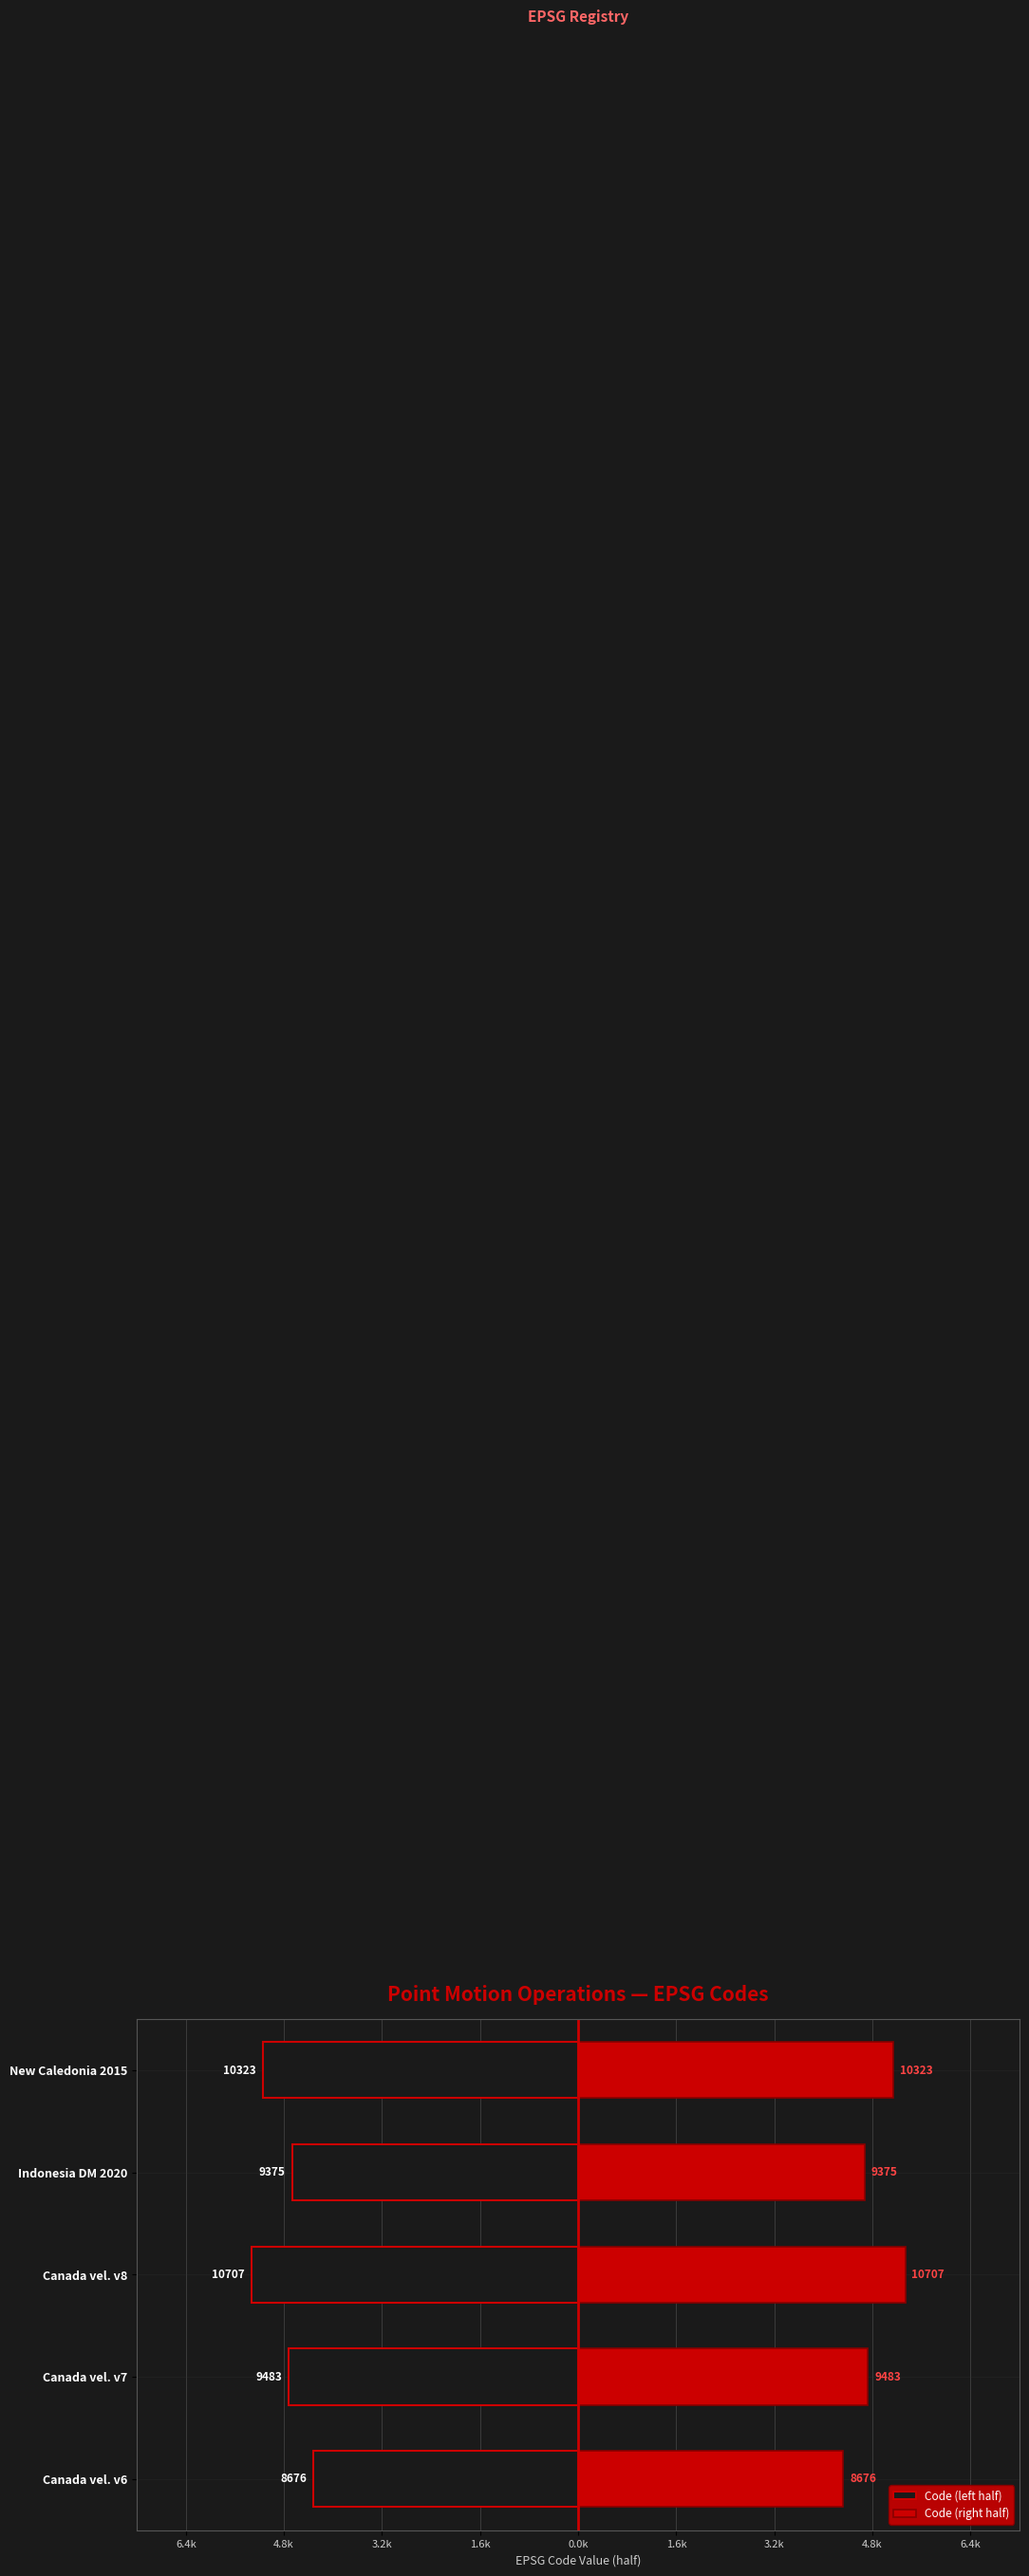

List the series in order of their overall mean, lowest first.

Code (left half), Code (right half)